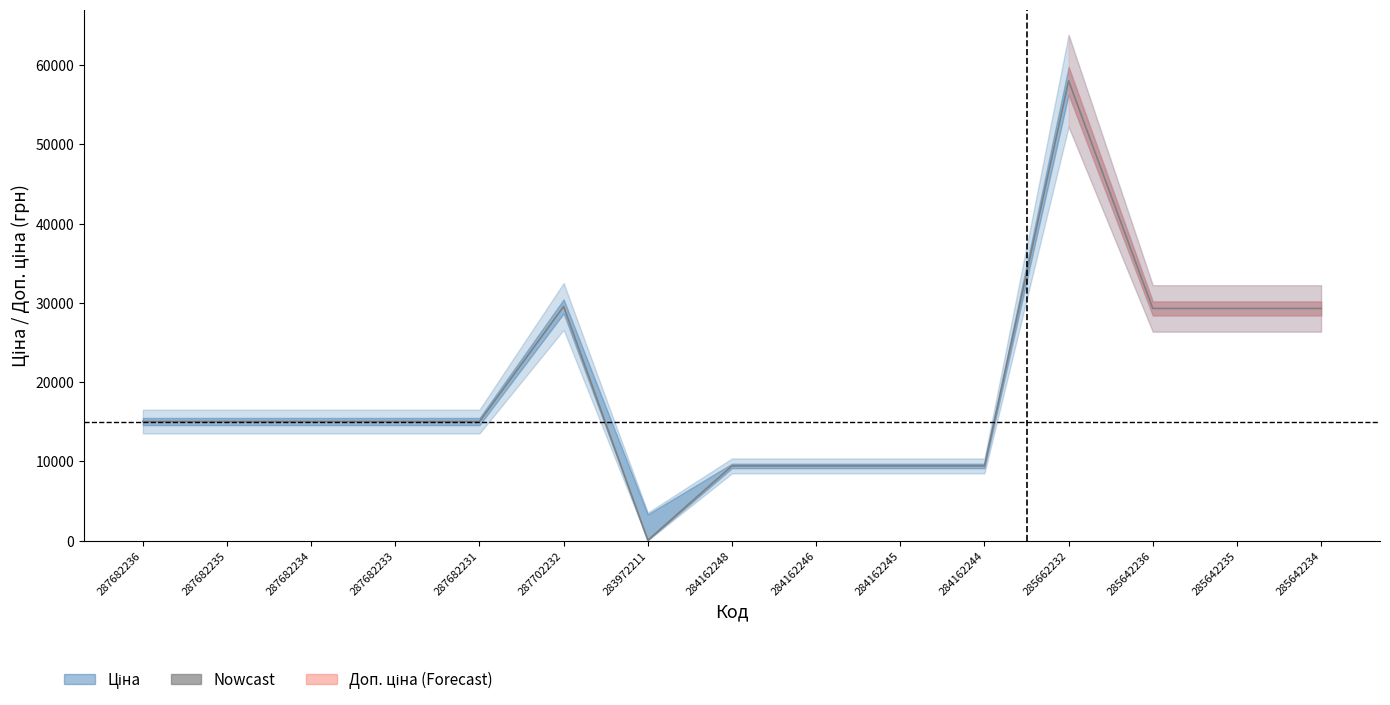

The chart shows a value of 44624.0 at 285642234. True or false?

False